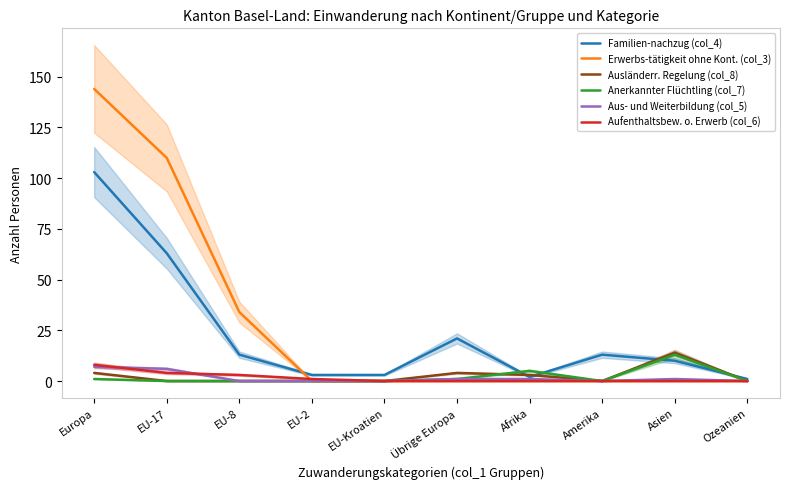

Reading right to left, what are all the values shown in this chart?

Familien-nachzug (col_4): 1	10	13	2	21	3	3	13	63	103
Erwerbs-tätigkeit ohne Kont. (col_3): 0	0	0	0	0	0	0	34	110	144
Ausländerr. Regelung (col_8): 0	14	0	3	4	0	0	0	0	4
Anerkannter Flüchtling (col_7): 0	13	0	5	1	0	0	0	0	1
Aus- und Weiterbildung (col_5): 0	1	0	1	1	0	0	0	6	7
Aufenthaltsbew. o. Erwerb (col_6): 0	0	0	0	0	0	1	3	4	8